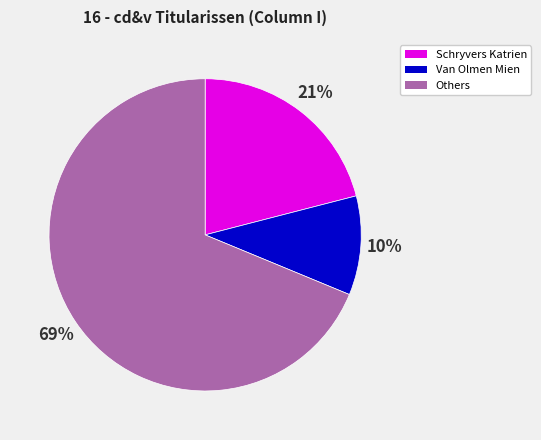

Does any single category account for the majority?

Yes